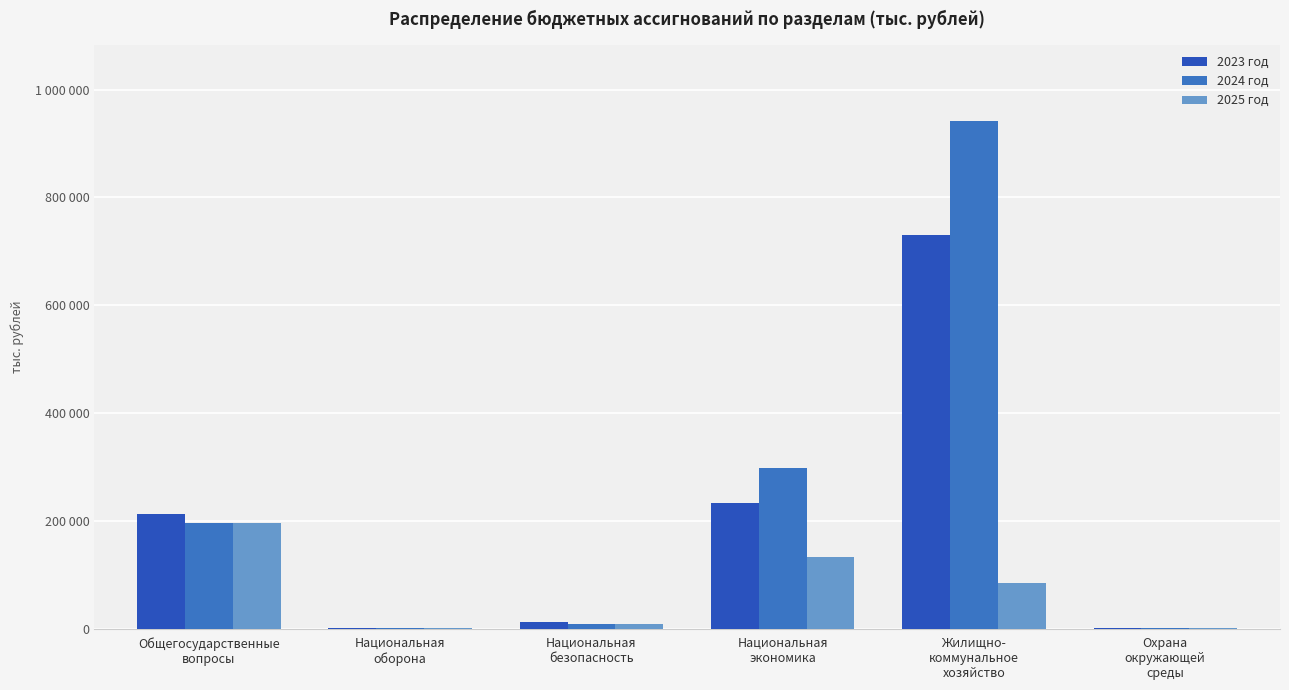

Does the chart contain stacked bars?

No